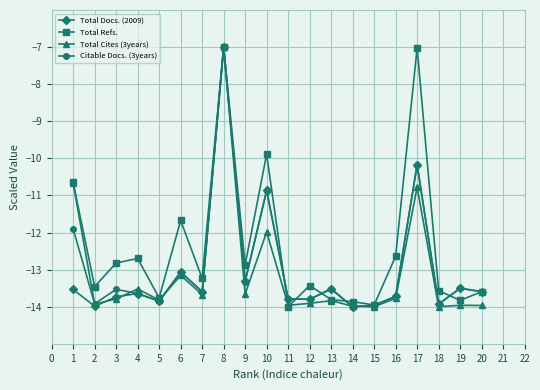

The Total Cites (3years) series shows -9.0 at 9. True or false?

False